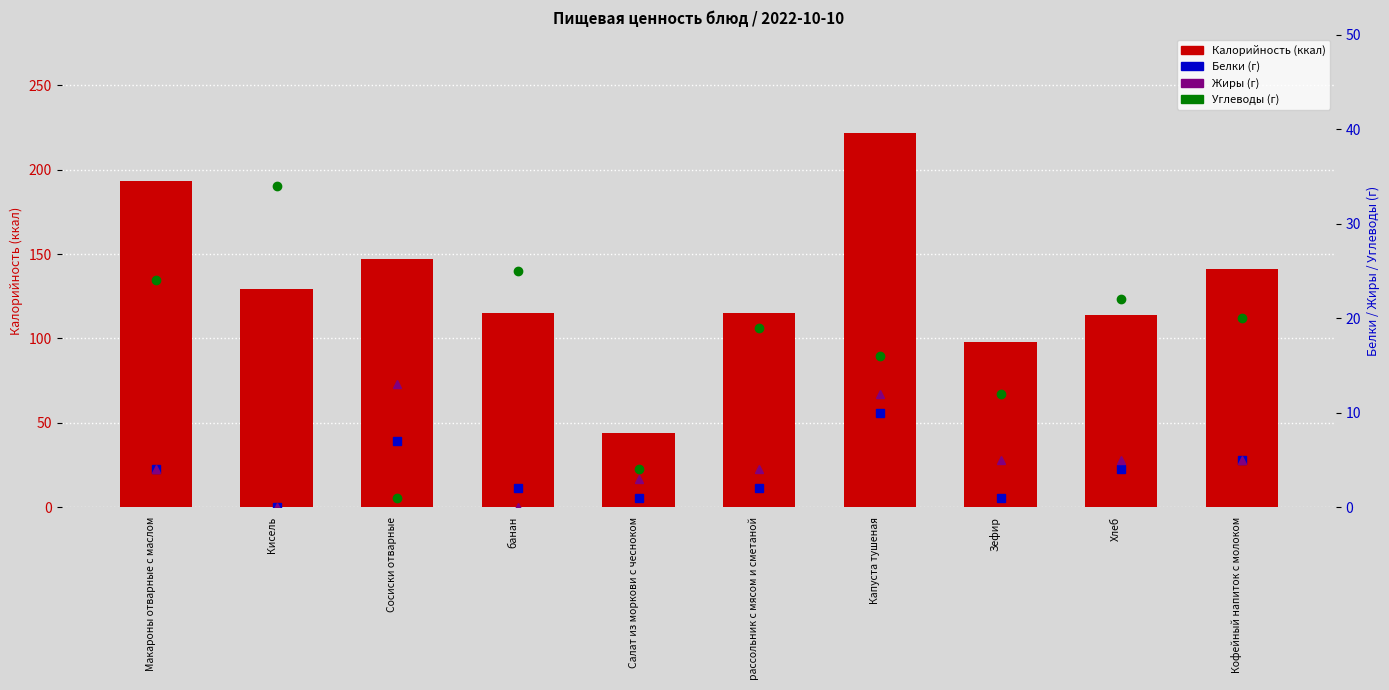

How many data points in Белки are less than 4?

5